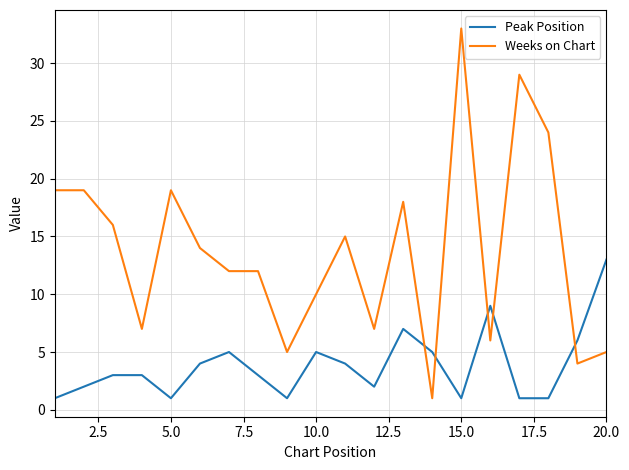

How many intersections are there between Peak Position and Weeks on Chart?

5